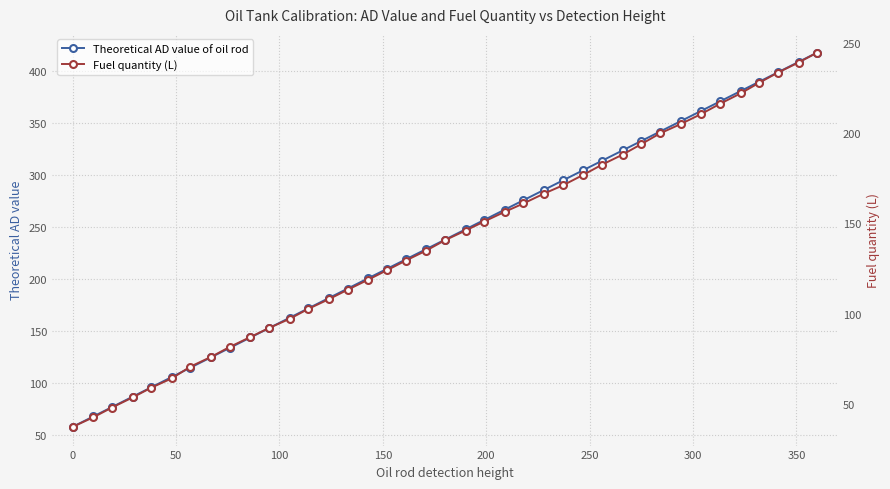

True or false: Theoretical AD value of oil rod has more than 0 points higher than both neighbors.

False